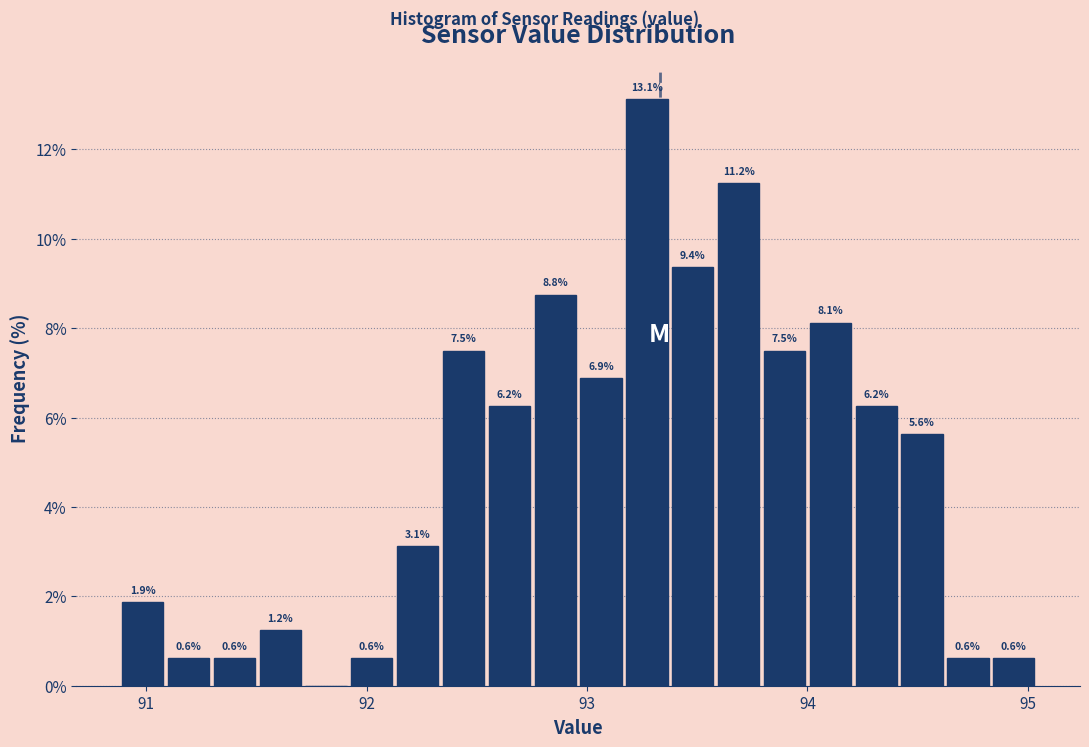

Read against the x-axis, roughly where is the centre of the tallest bar?

93.3